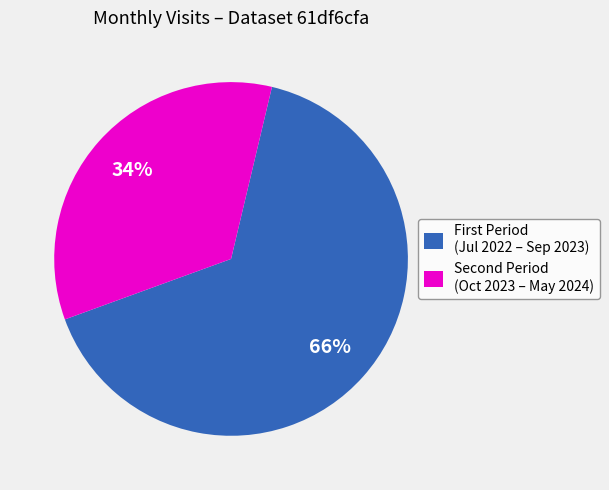

To the nearest percent, what is the average slice percentage?

50%